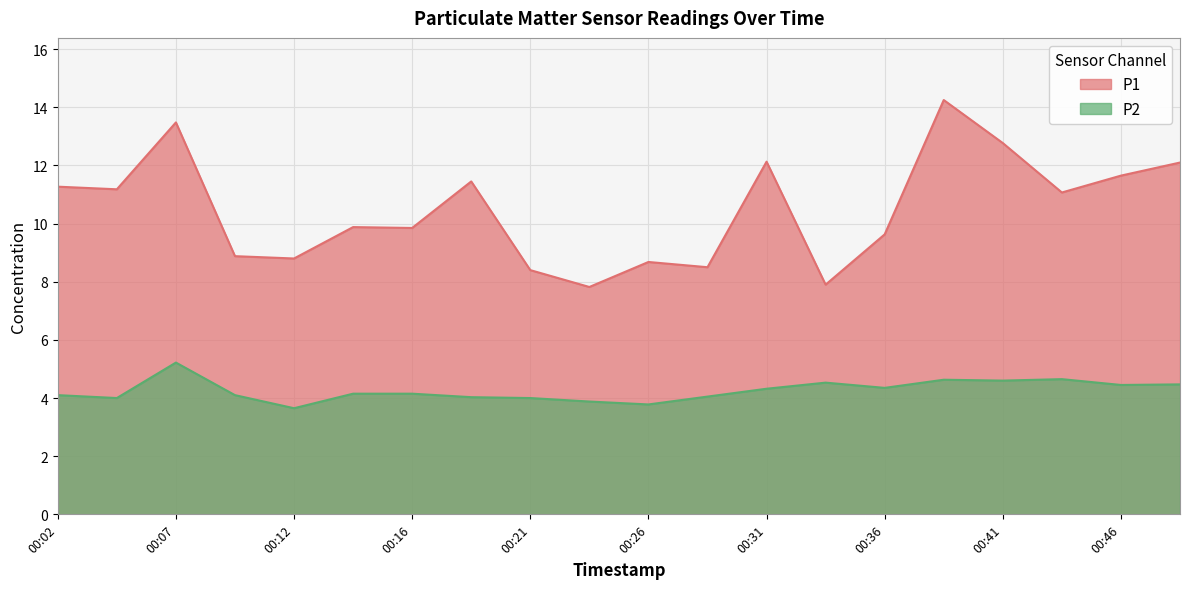

Which has a higher value, 00:33 or 00:07?

00:07